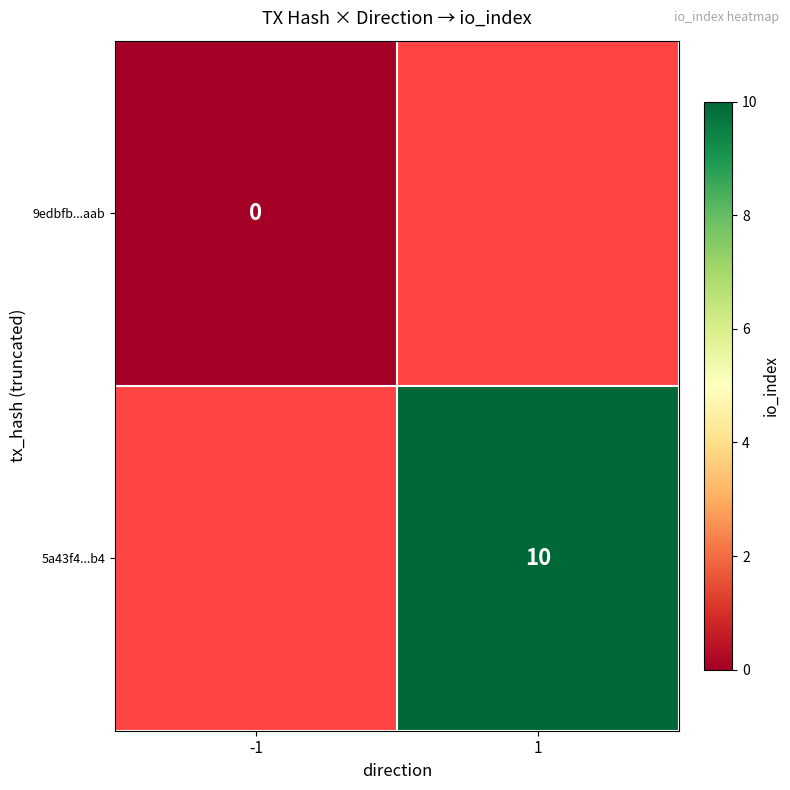

Is it true that 5a43f4...b4 equals 10 at 1?

True